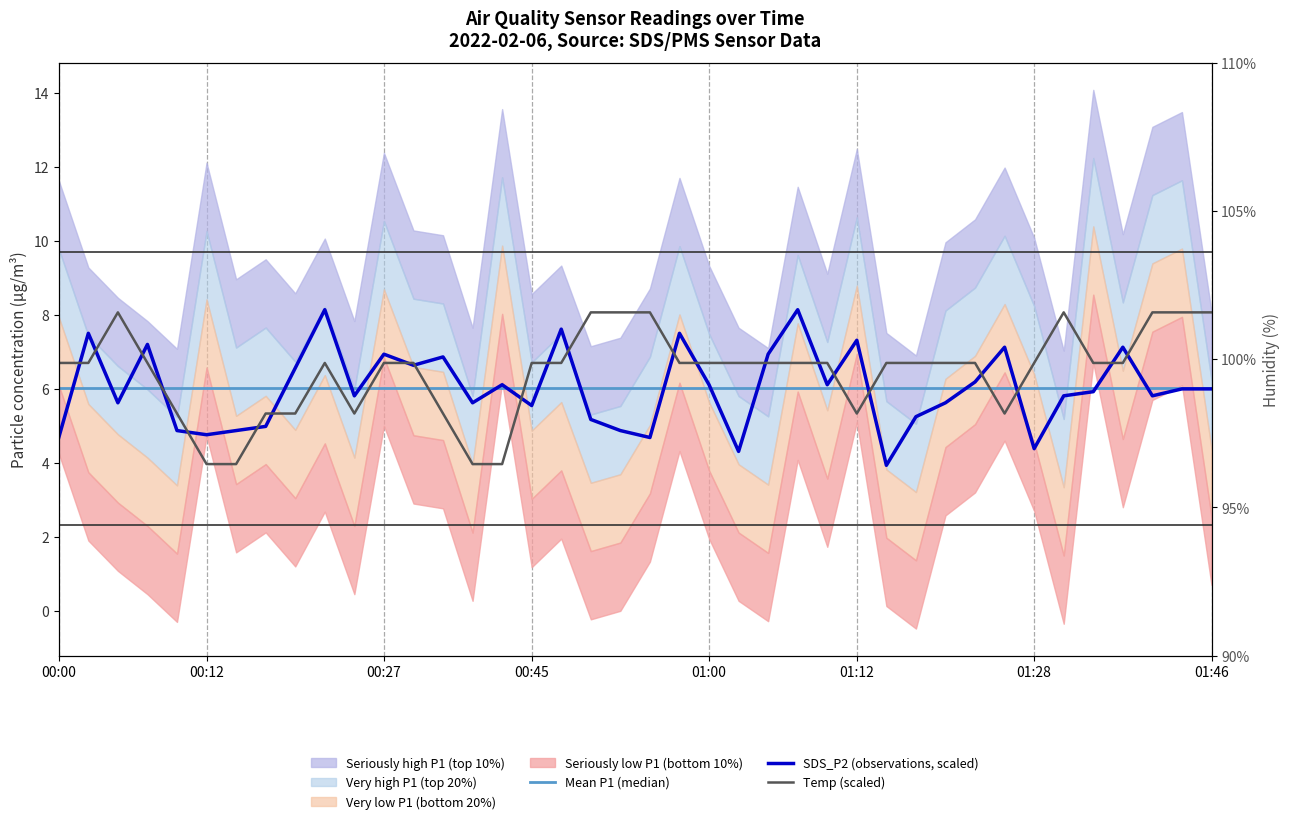

The Mean P1 (median) series shows 6.0 at 26. True or false?

True